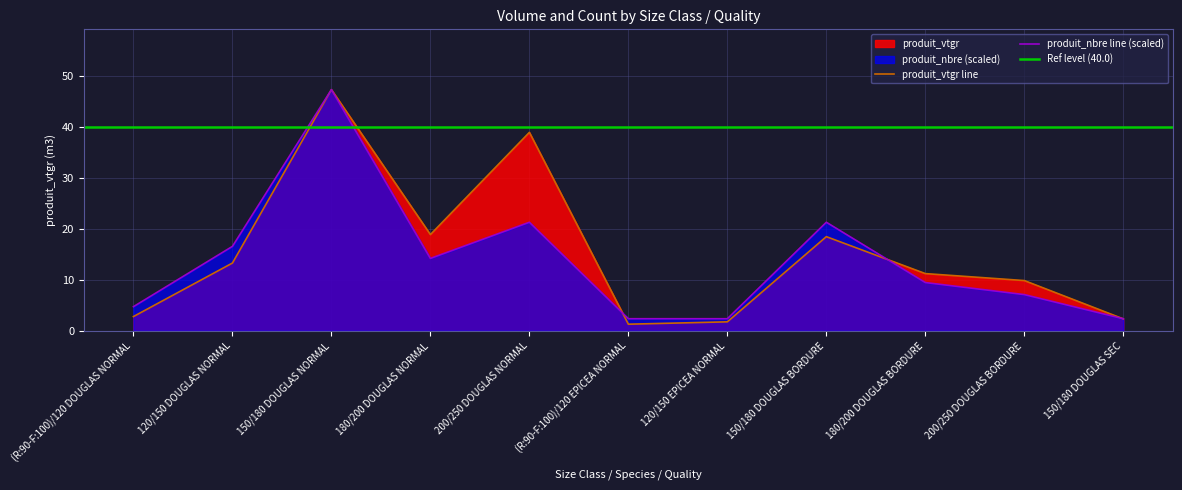

At which label does produit_vtgr first exceed 11?

120/150 DOUGLAS NORMAL